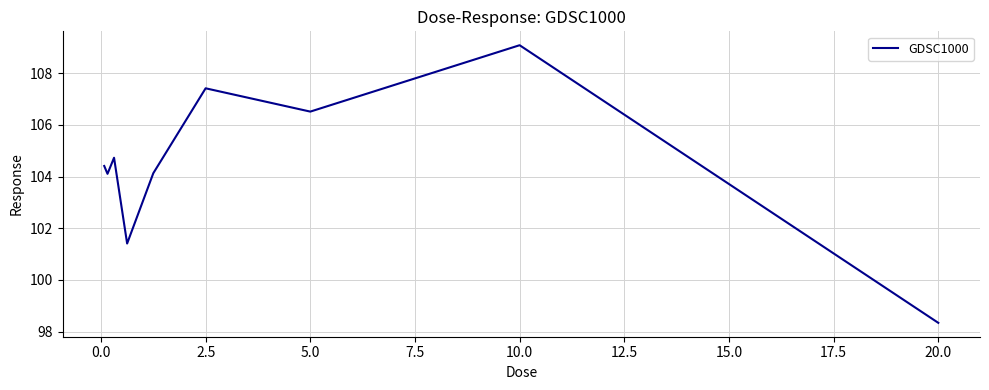

How many categories are shown in the chart?

9